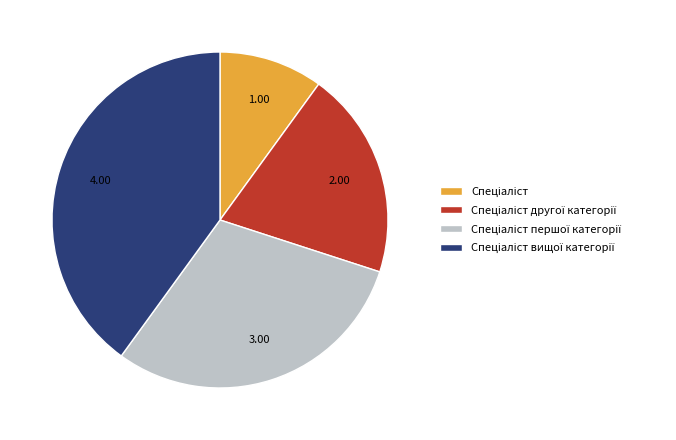

Is there any slice that represents more than half of the pie?

No